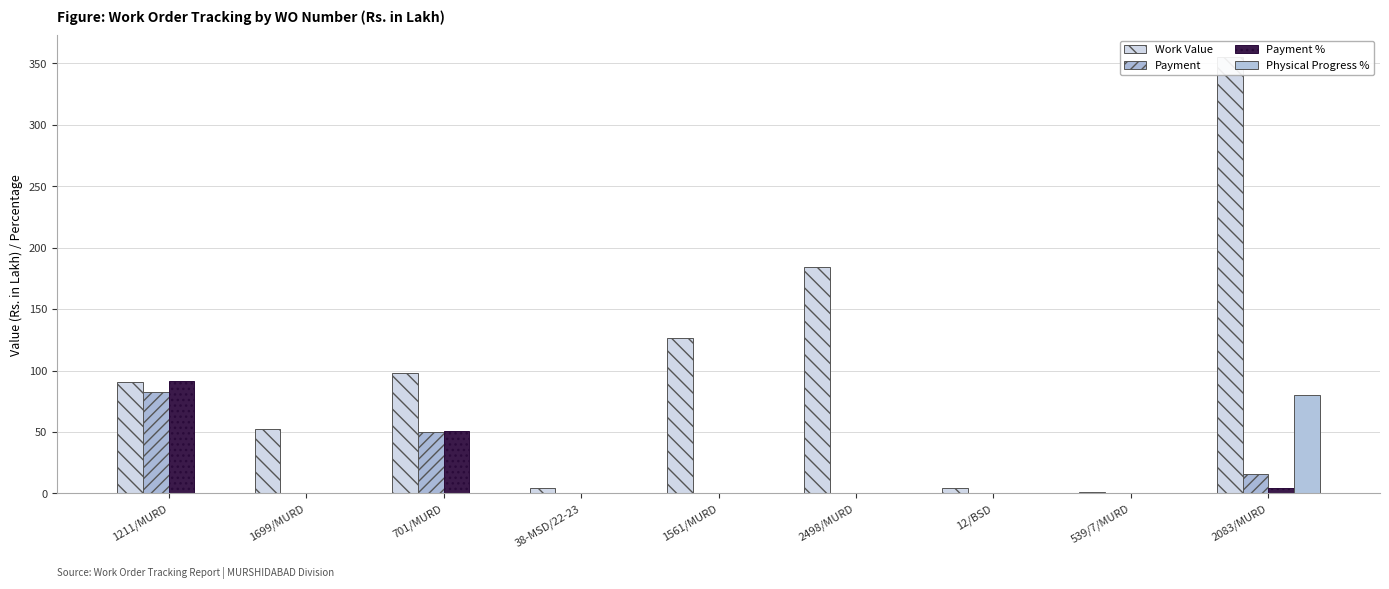

Which series changed the most between 1699/MURD and 701/MURD?

Payment %